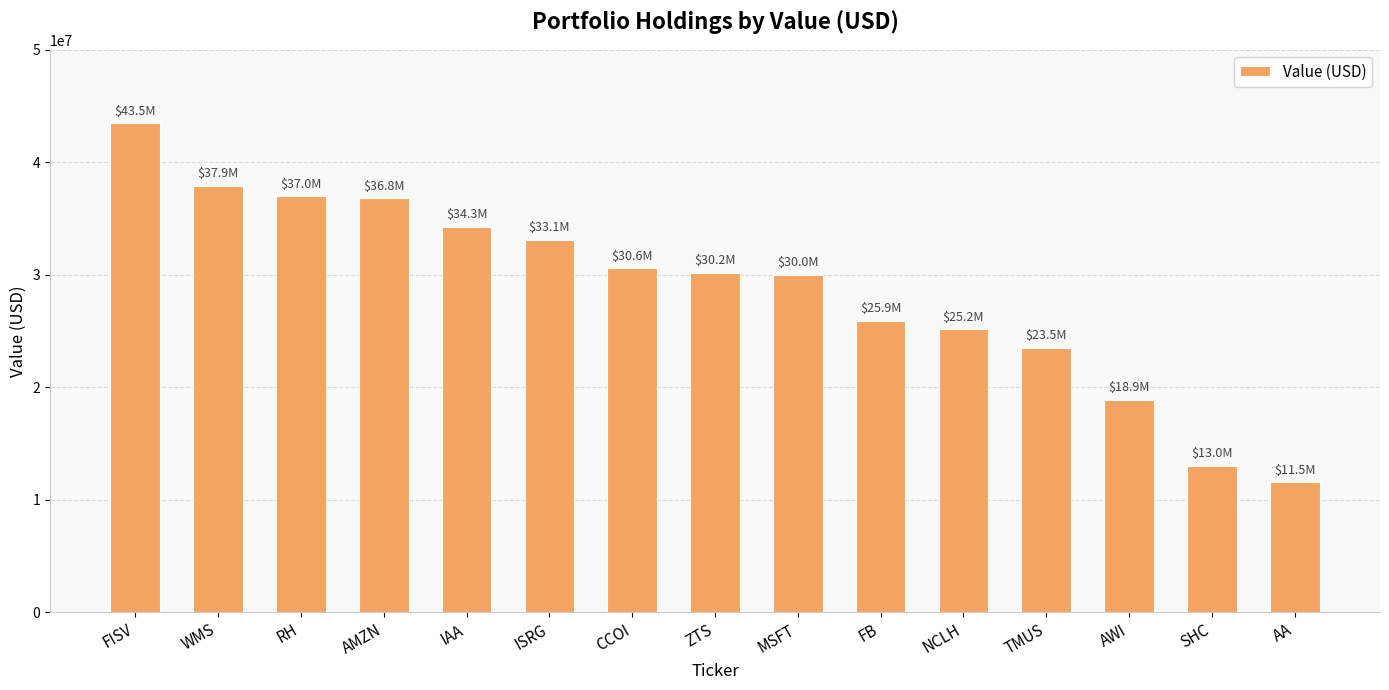

Is it true that the value at ISRG is 33102000?

True